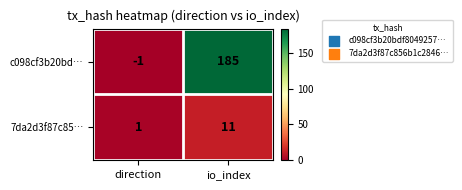

The 7da2d3f87c85… series shows 1 at direction. True or false?

True